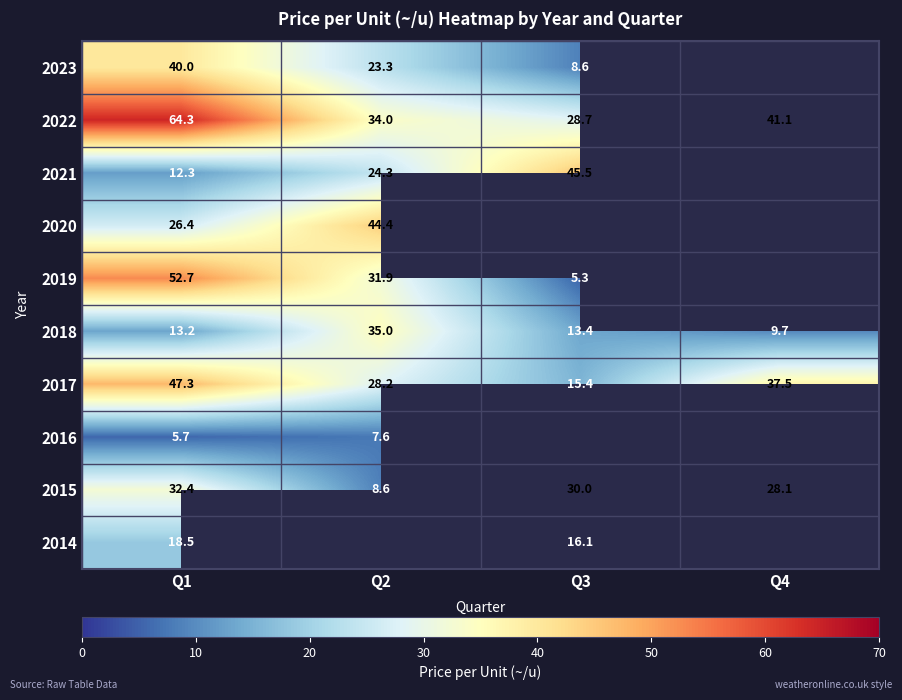

The value of 2018 at Q4 is 4.9. True or false?

False